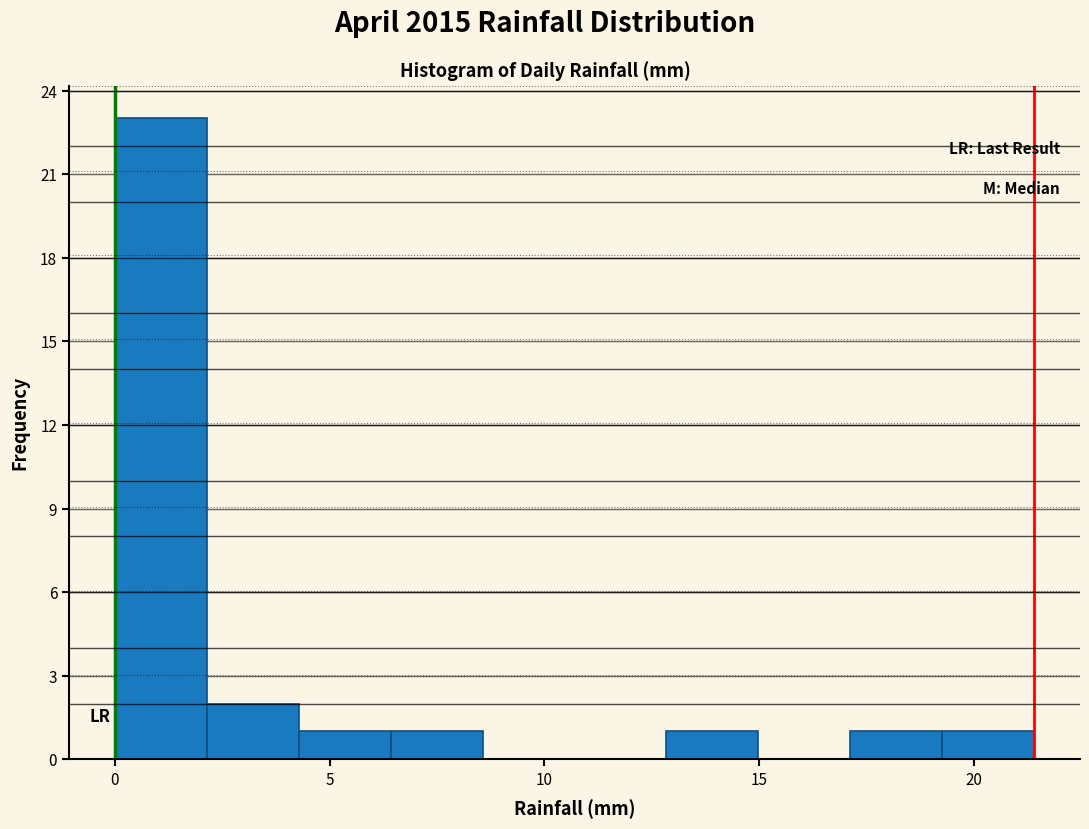

Over which range of the x-axis is the bar tallest?

0.0 to 2.0